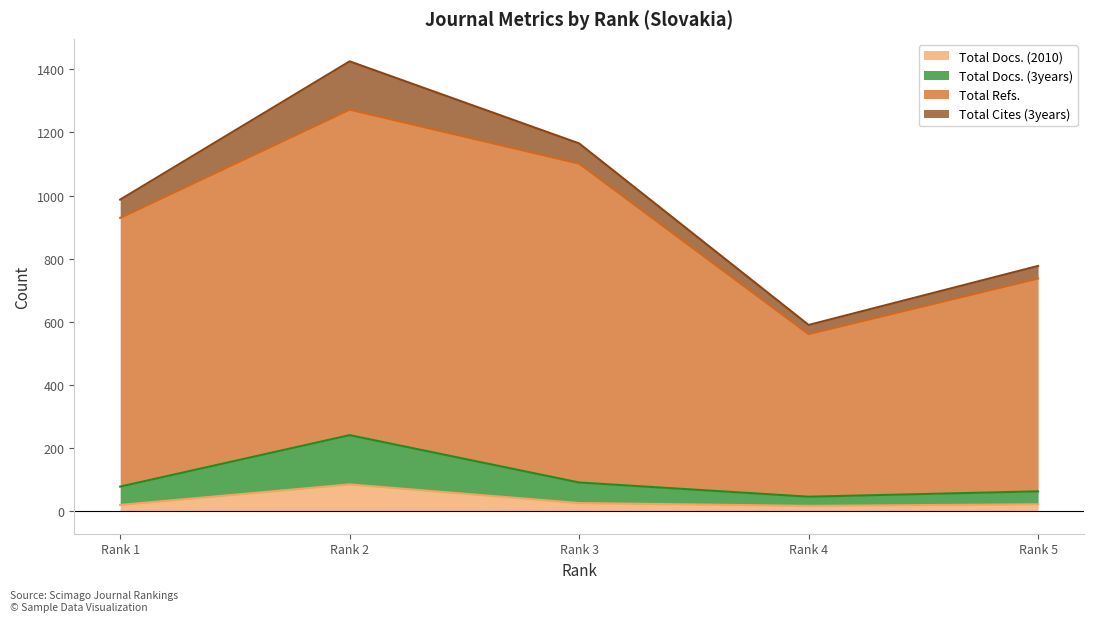

At which category does Total Refs. reach its first local valley?

Rank 4